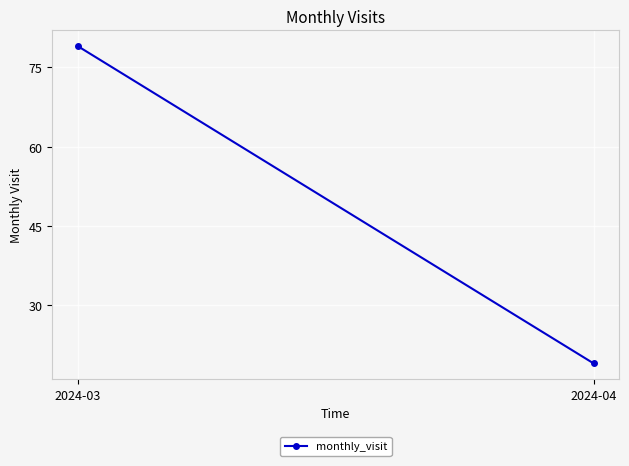

Reading left to right, what are all the values shown in this chart?

2024-03=79	2024-04=19